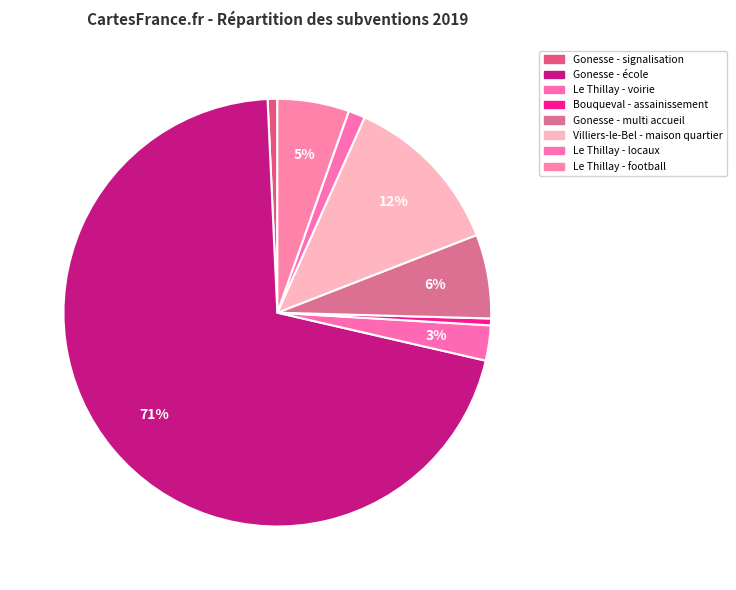

Rank the categories by value from highest to lowest.

Gonesse (école), Villiers-le-Bel (maison quartier), Gonesse (multi accueil), Le Thillay (football), Le Thillay (voirie), Le Thillay (locaux), Gonesse (signalisation), Bouqueval (assainissement)